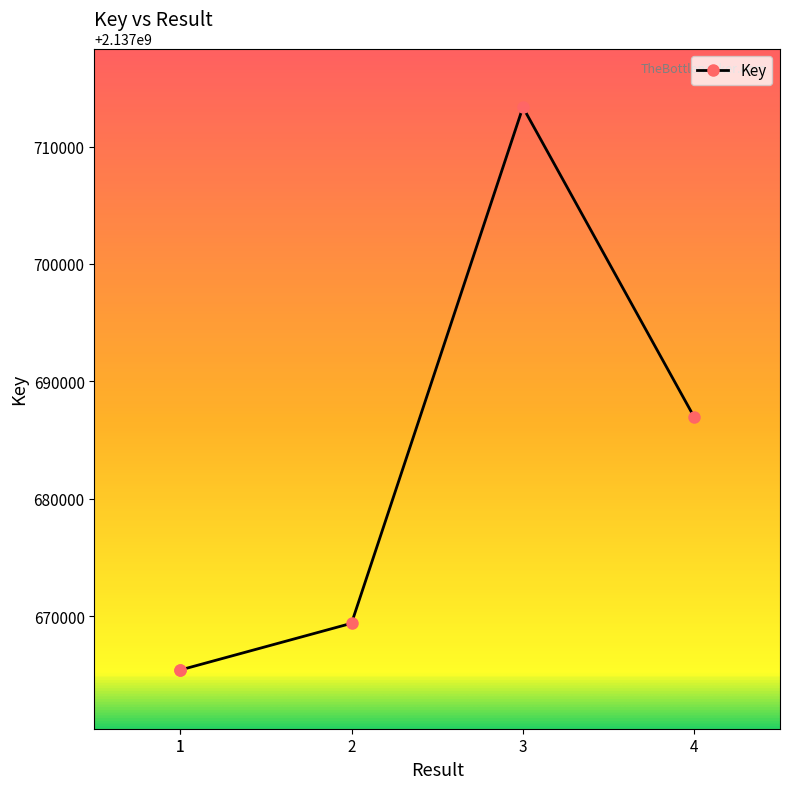

How many points are higher than both their immediate neighbors (excluding endpoints)?

1